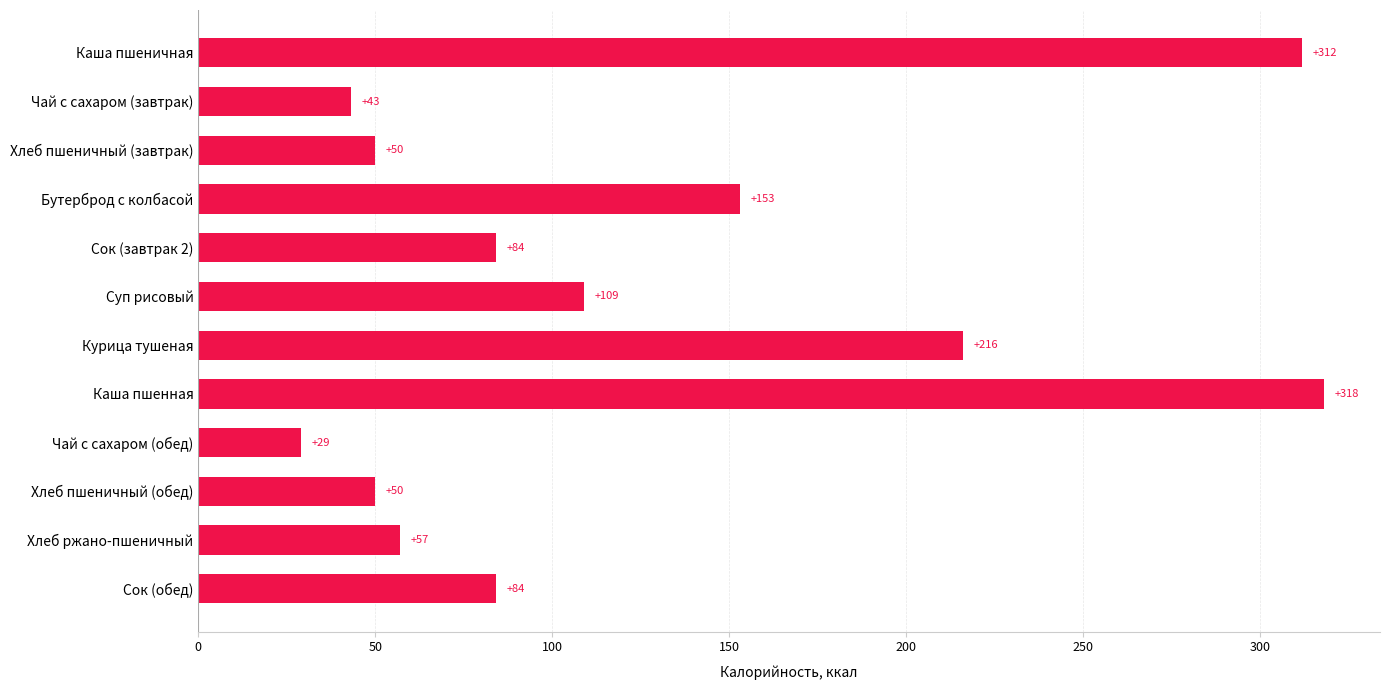

What value does the data have at Хлеб ржано-пшеничный, to the nearest 50?

50